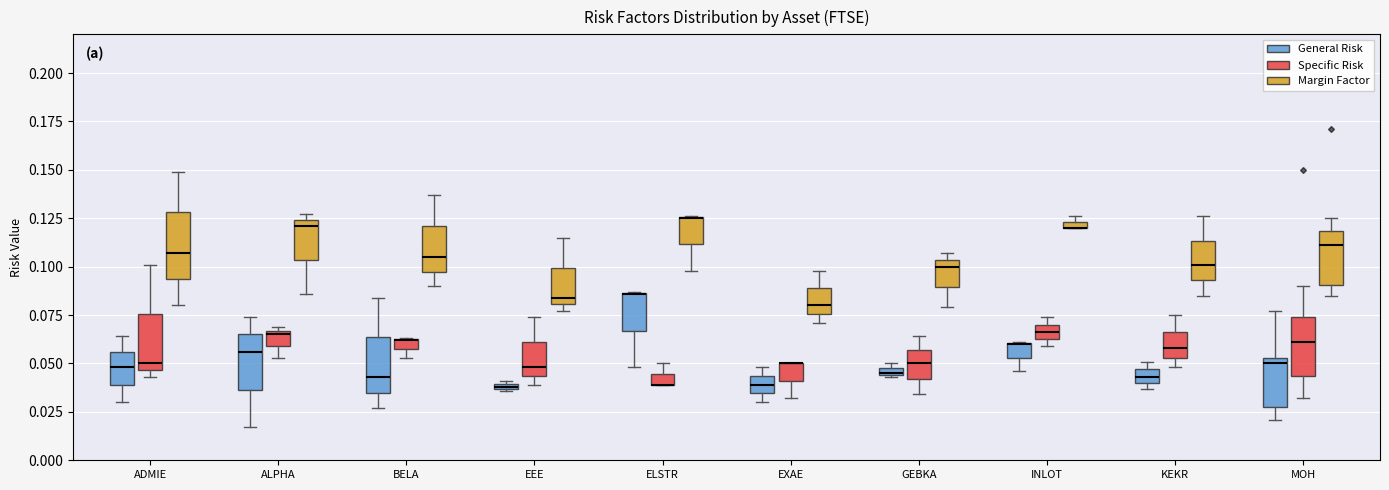

Where is the upper edge of the box for EXAE (Specific Risk) on the y-axis? The values are not printed on the chart, so give them approximately, as read against the axis.

0.050